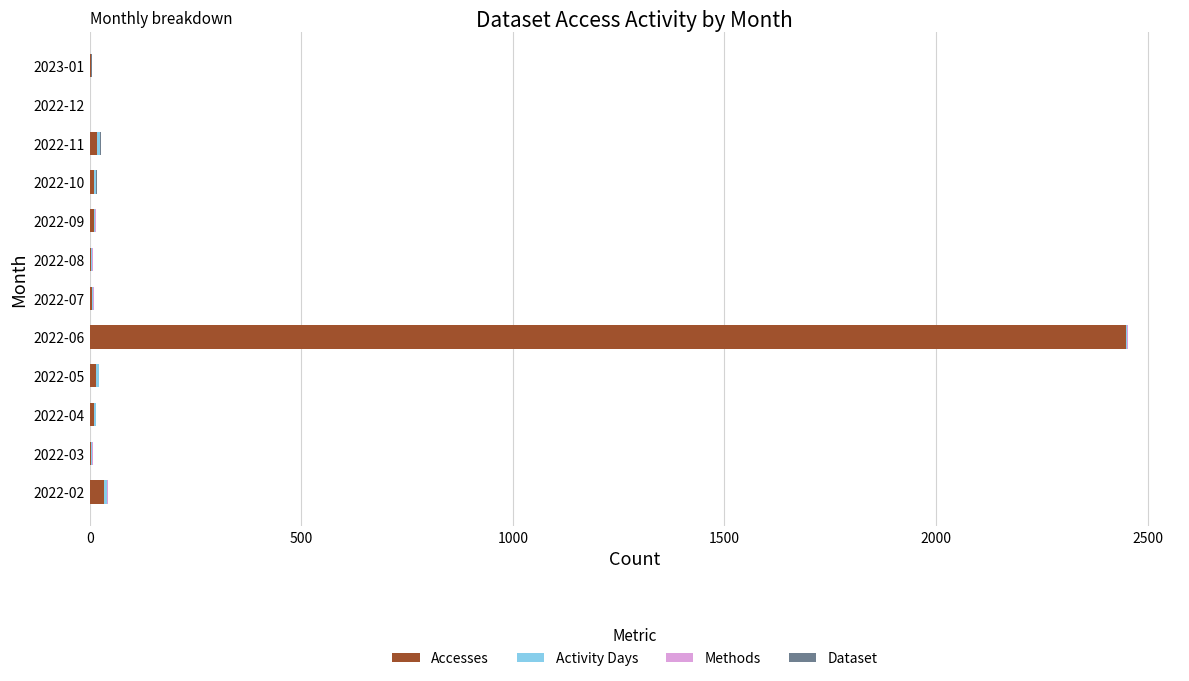

Which category has the highest value in the Accesses series?

2022-06